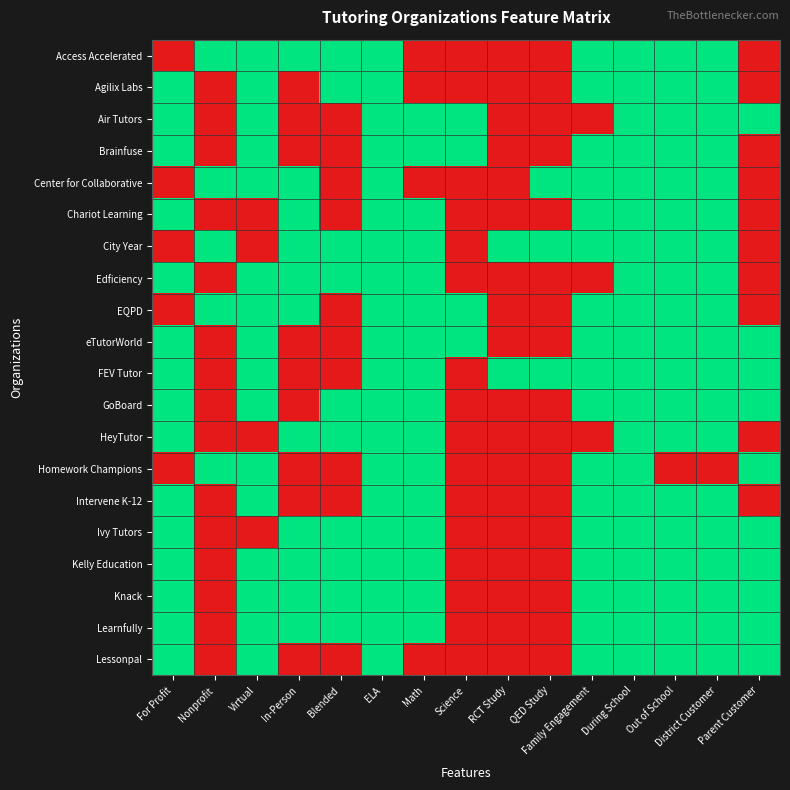

At Virtual, list the series in order from smallest to largest.

Chariot Learning, City Year, HeyTutor, Ivy Tutors, Access Accelerated, Agilix Labs, Air Tutors, Brainfuse, Center for Collaborative, Edficiency, EQPD, eTutorWorld, FEV Tutor, GoBoard, Homework Champions, Intervene K-12, Kelly Education, Knack, Learnfully, Lessonpal